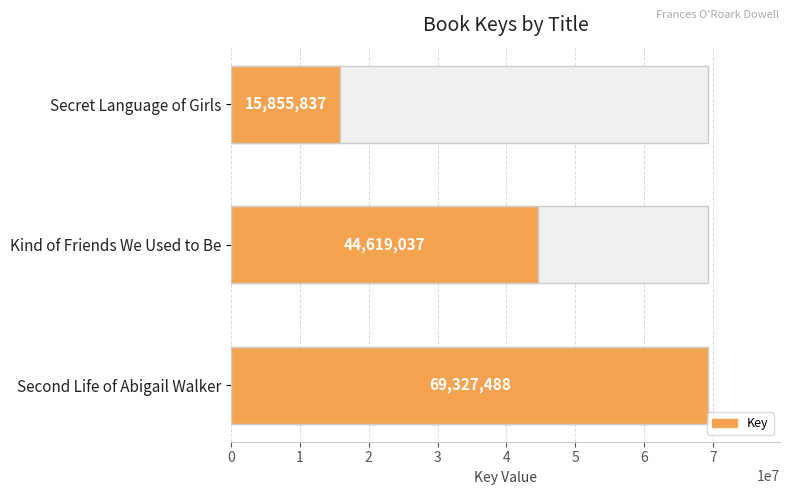

Reading left to right, list all the values displayed in this chart.

69327488	44619037	15855837